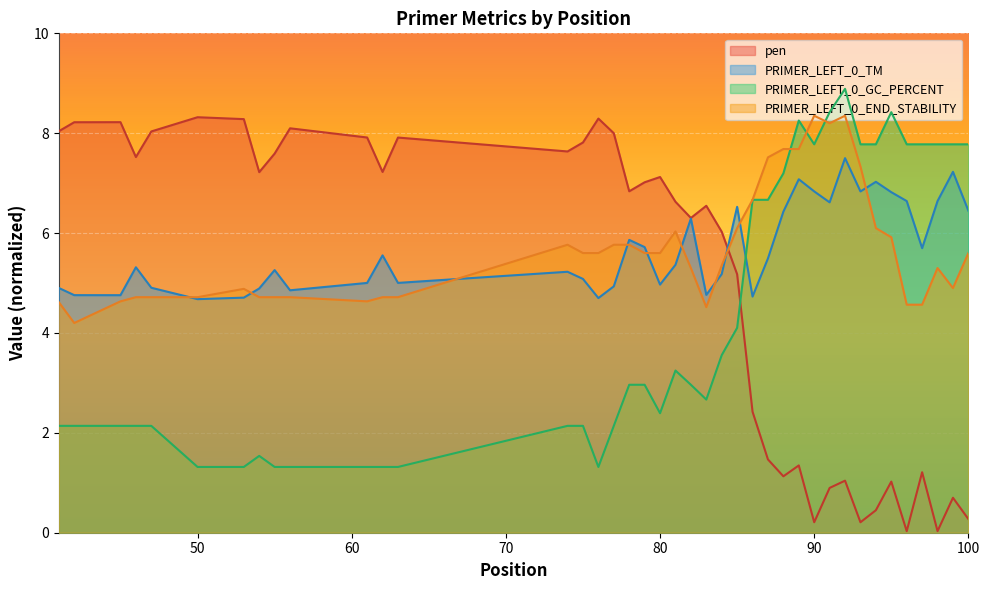

Which series has the largest total across all categories?

PRIMER_LEFT_0_TM